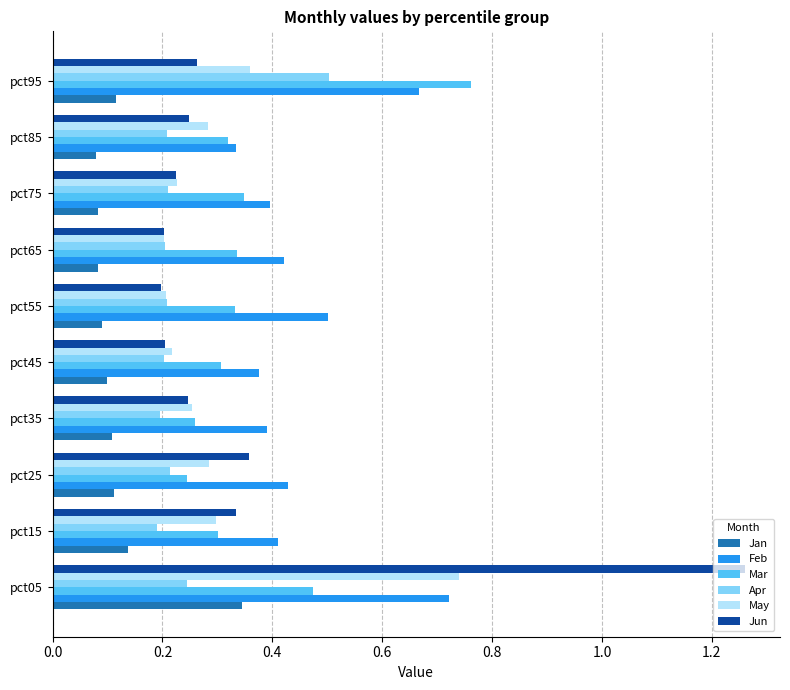

Rank the series by their maximum value, from lowest to highest.

Jan, Apr, Feb, May, Mar, Jun